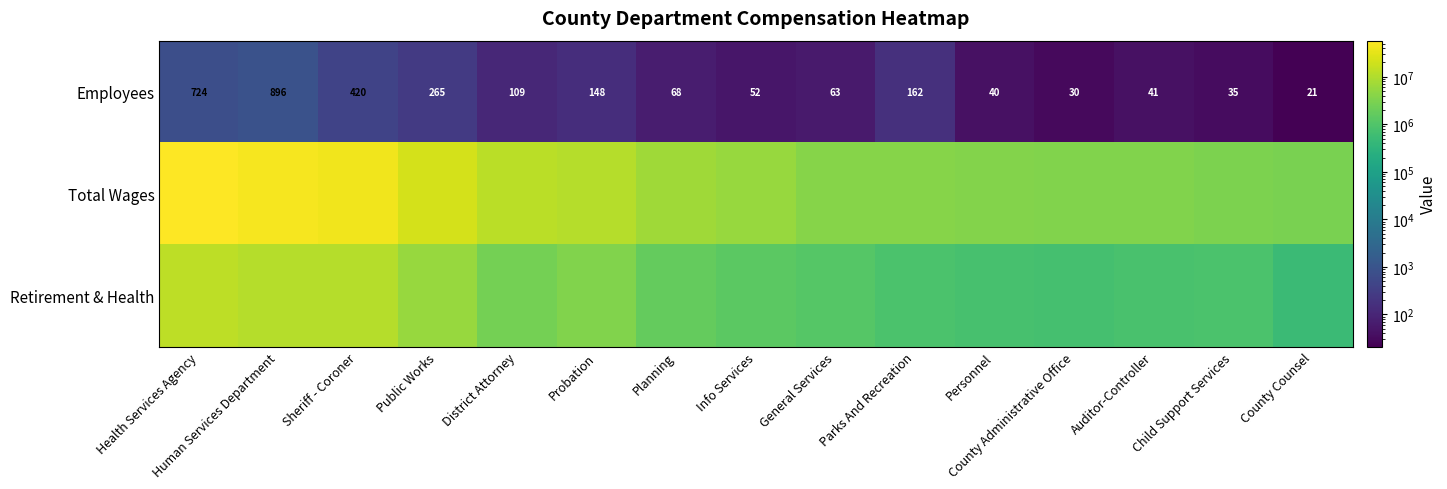

The value of Employees at District Attorney is 60. True or false?

False